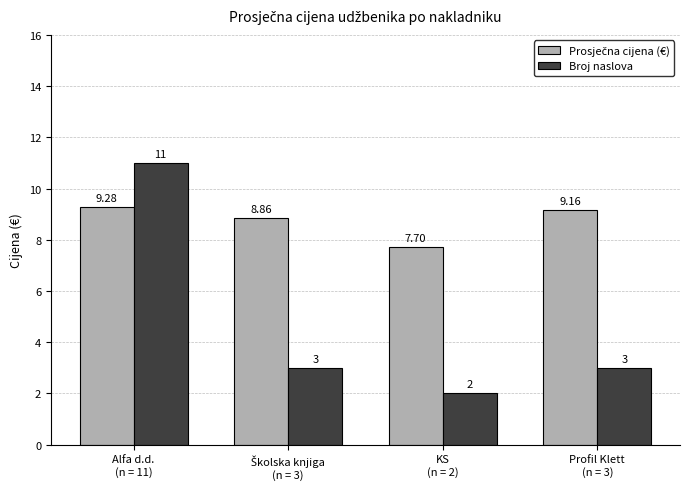

What is the sum of all Broj naslova values?

19.0